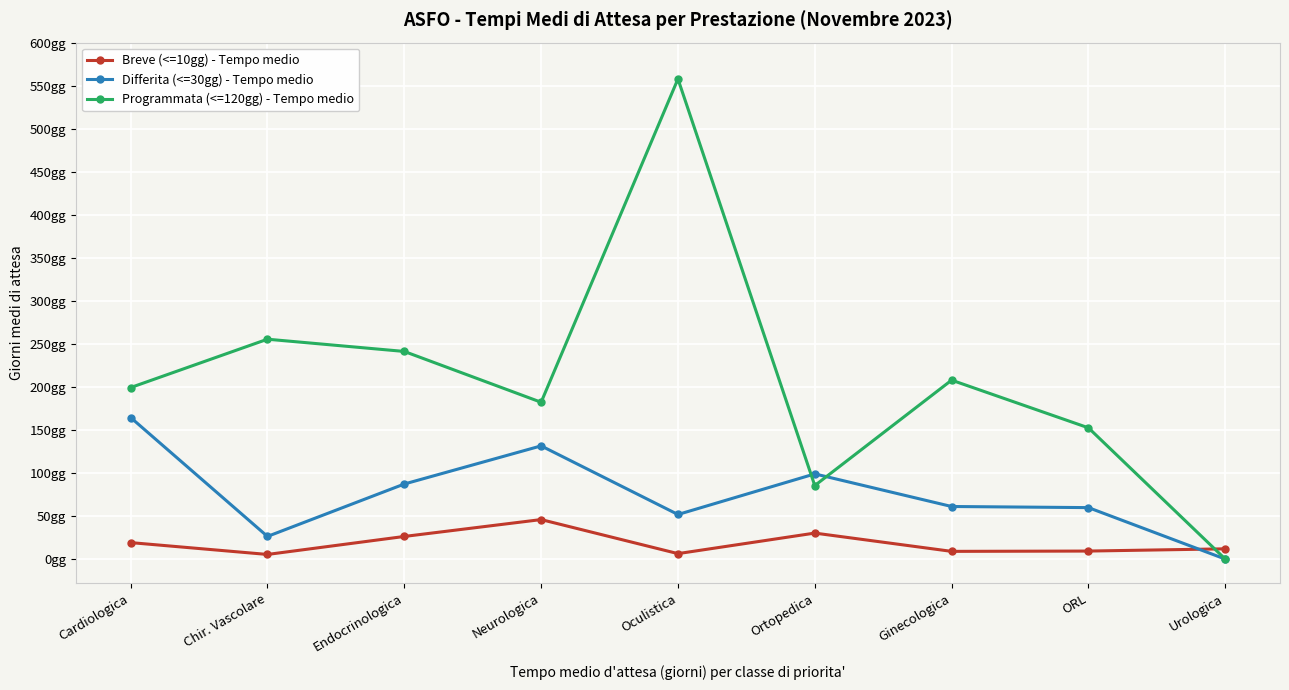

What are all the series names shown in the legend?

Breve (<=10gg) - Tempo medio, Differita (<=30gg) - Tempo medio, Programmata (<=120gg) - Tempo medio